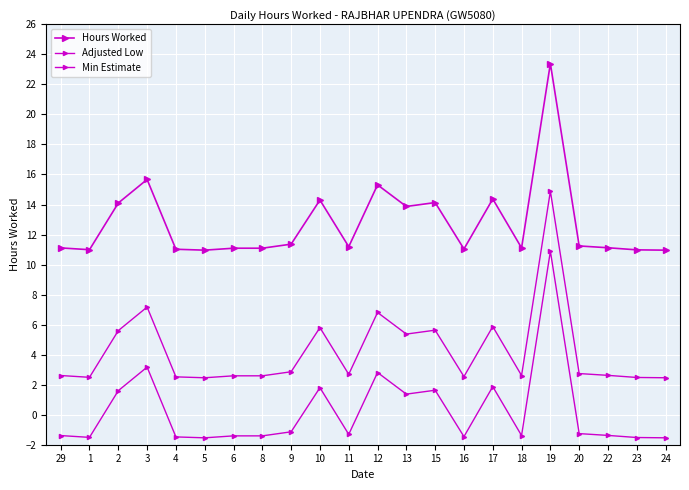

What is the label of the 22nd point from the left?

24